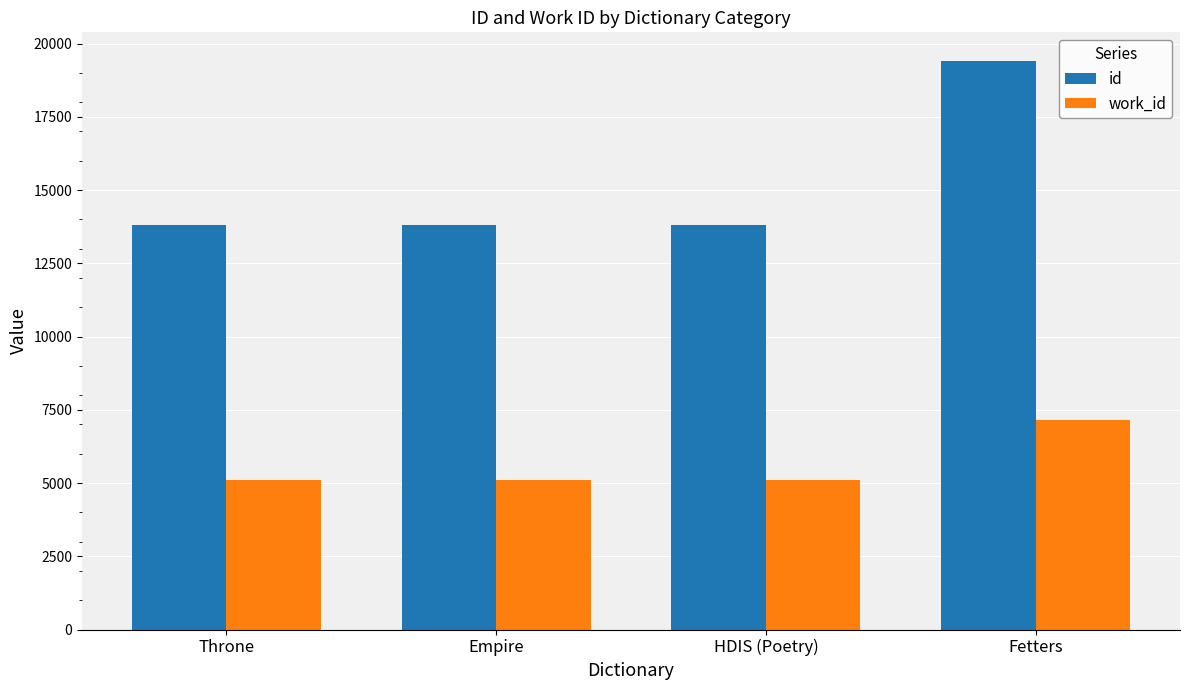

What are all the series names shown in the legend?

id, work_id